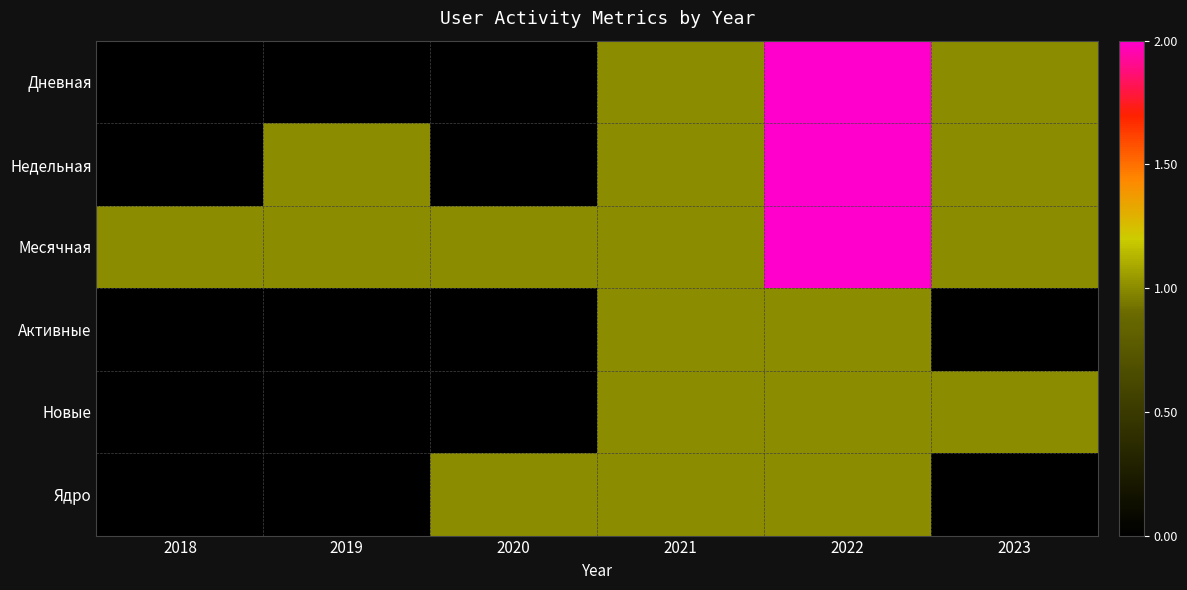

List the series in order of their peak value, highest first.

Дневная, Недельная, Месячная, Активные, Новые, Ядро